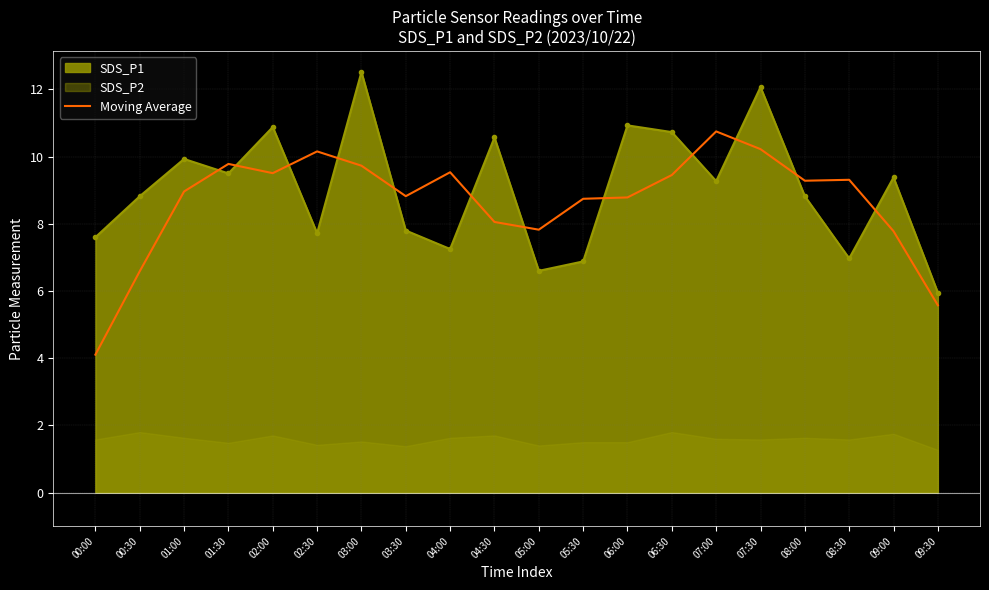

How many interior local peaks (higher than both neighbors) does the data have?

5